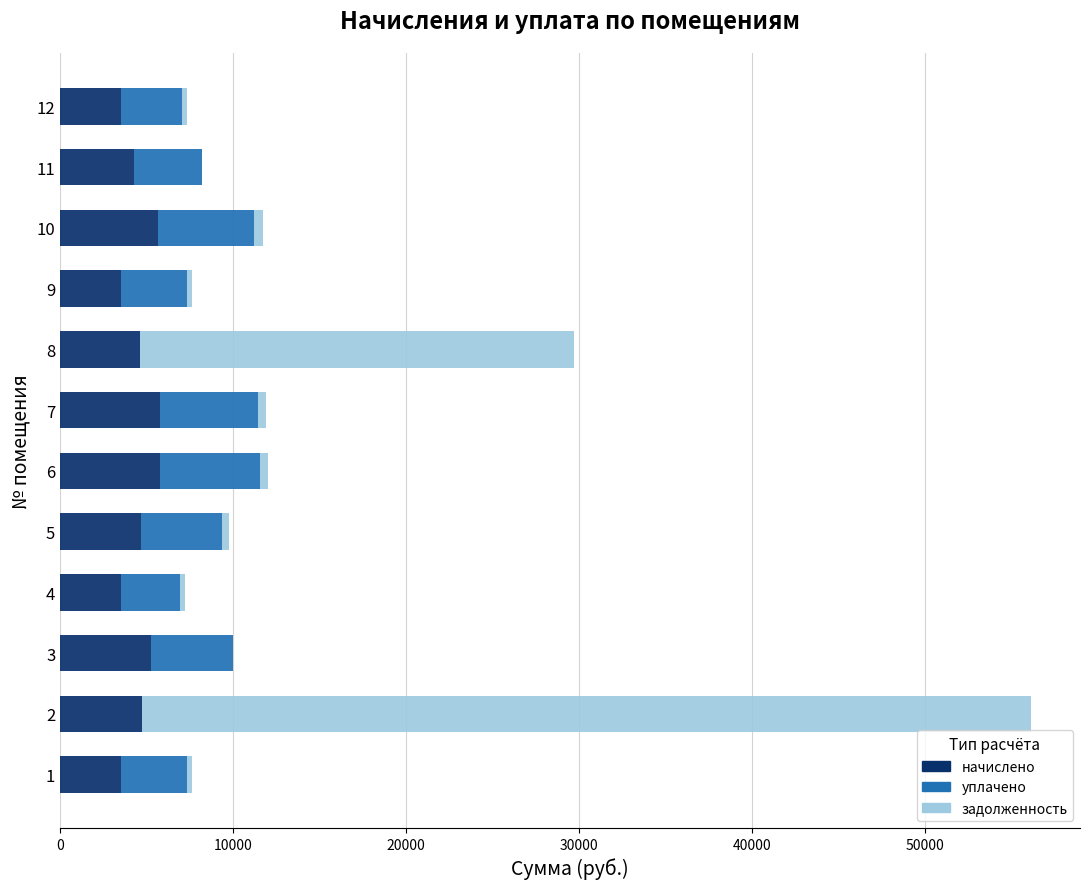

What is the maximum value for начислено?

5791.8